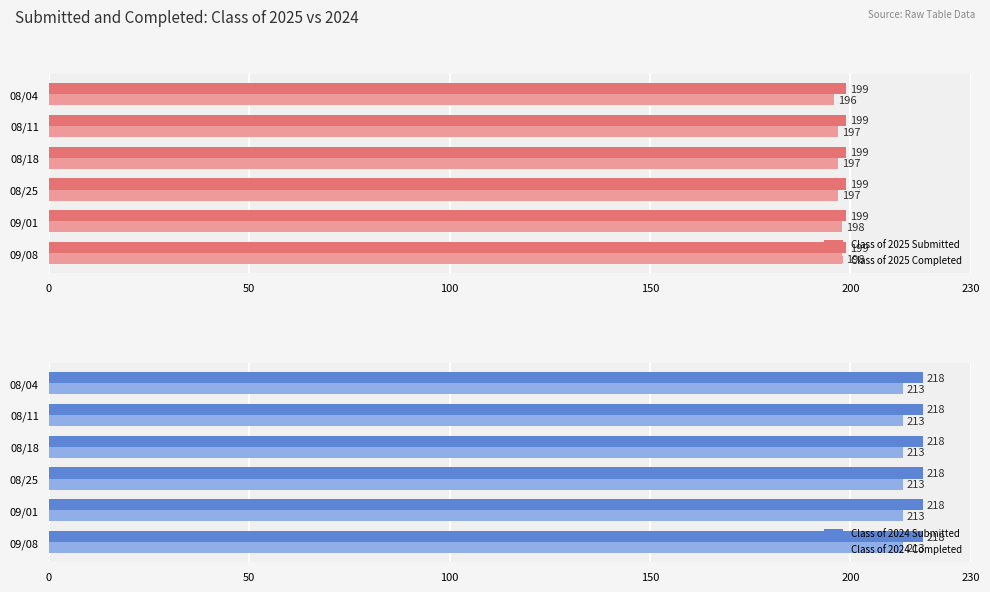

How many series are shown in this chart?

4